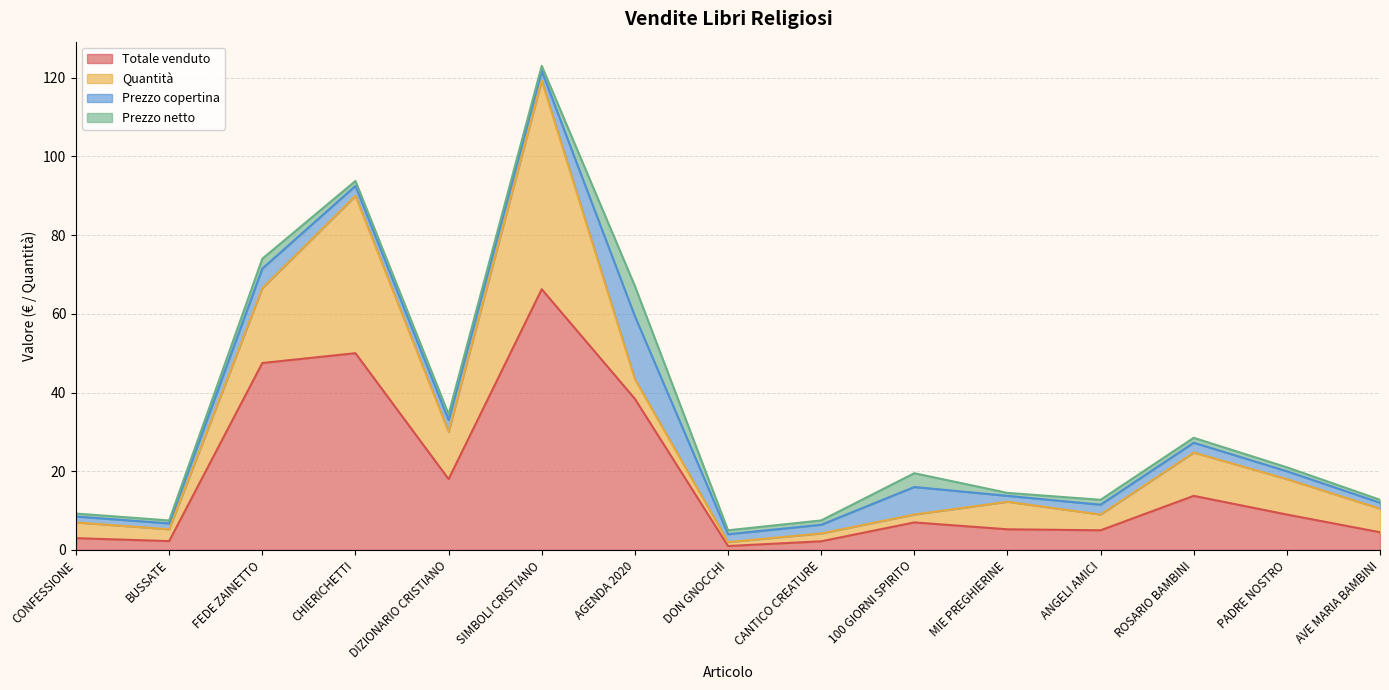

What is the difference between the Totale venduto values at 100 GIORNI SPIRITO and PADRE NOSTRO?

2.0